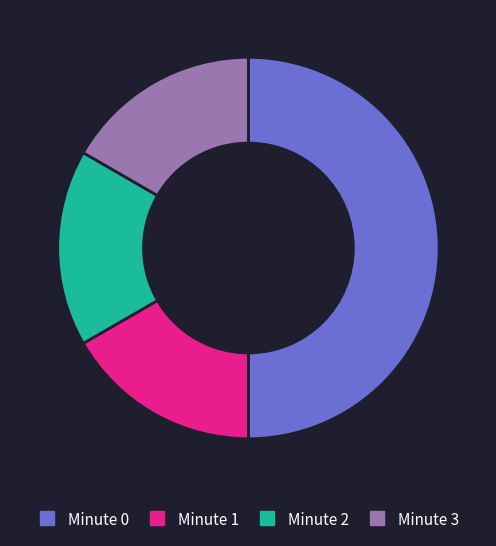

Which category has the biggest portion of the pie?

Minute 0